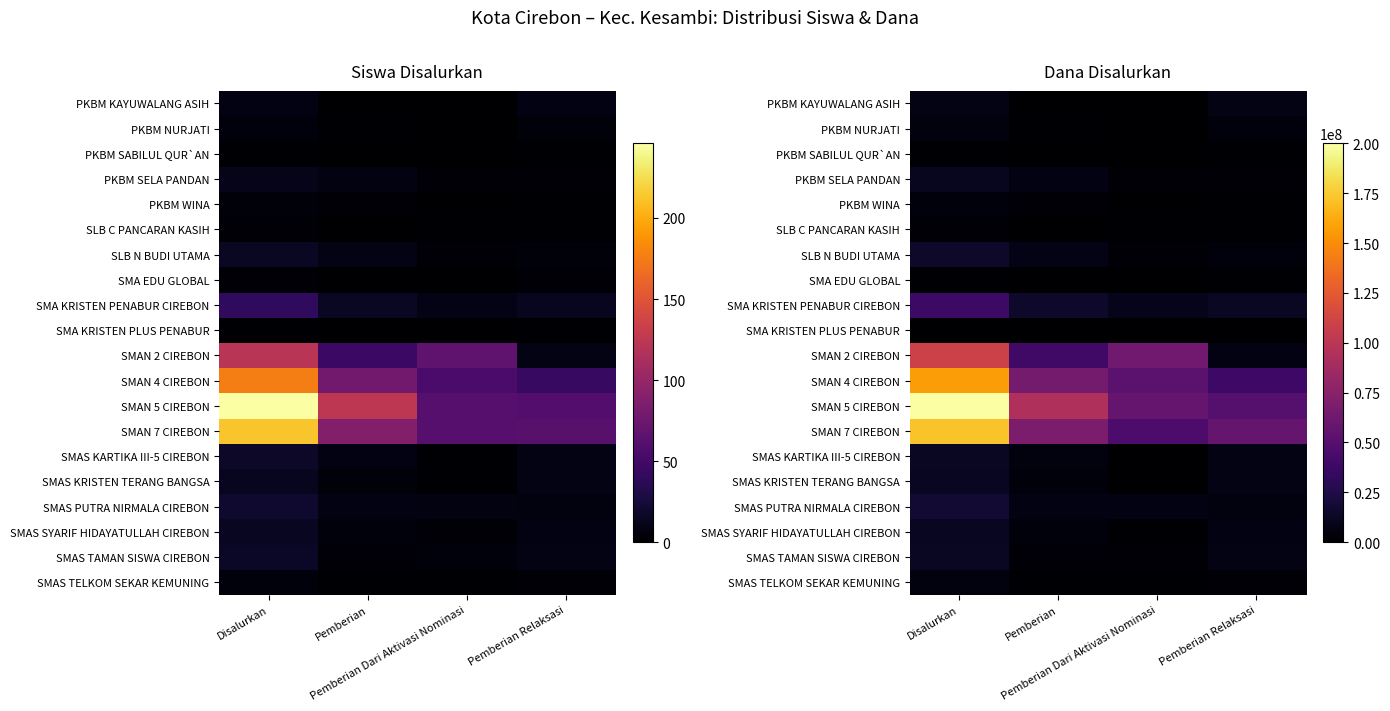

The SMA EDU GLOBAL series shows 0 at Pemberian. True or false?

True